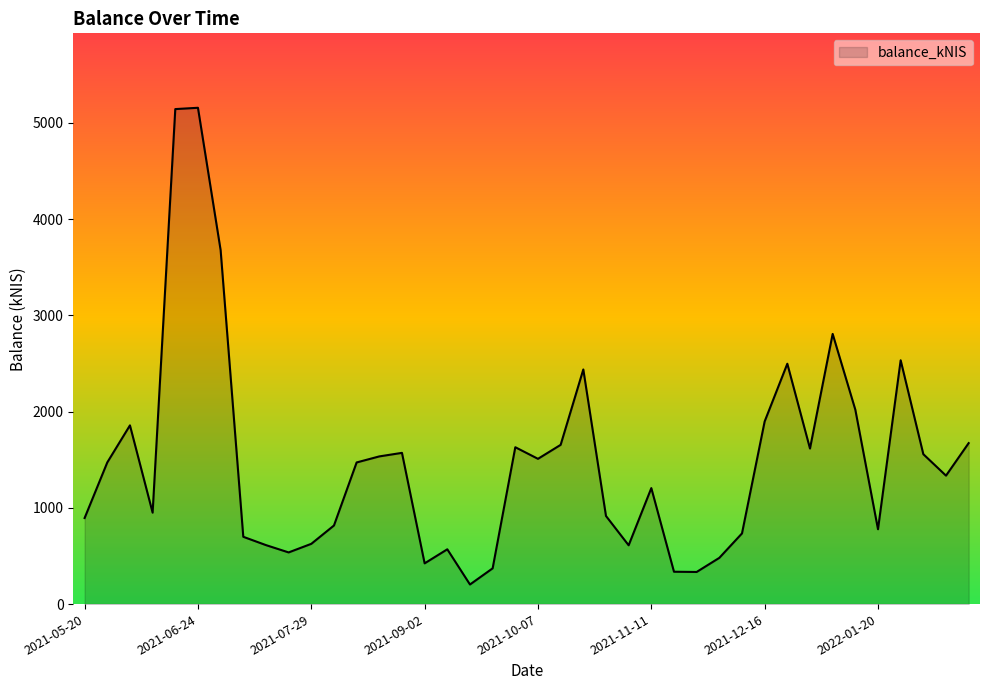

What is the greatest value displayed?

5155.4